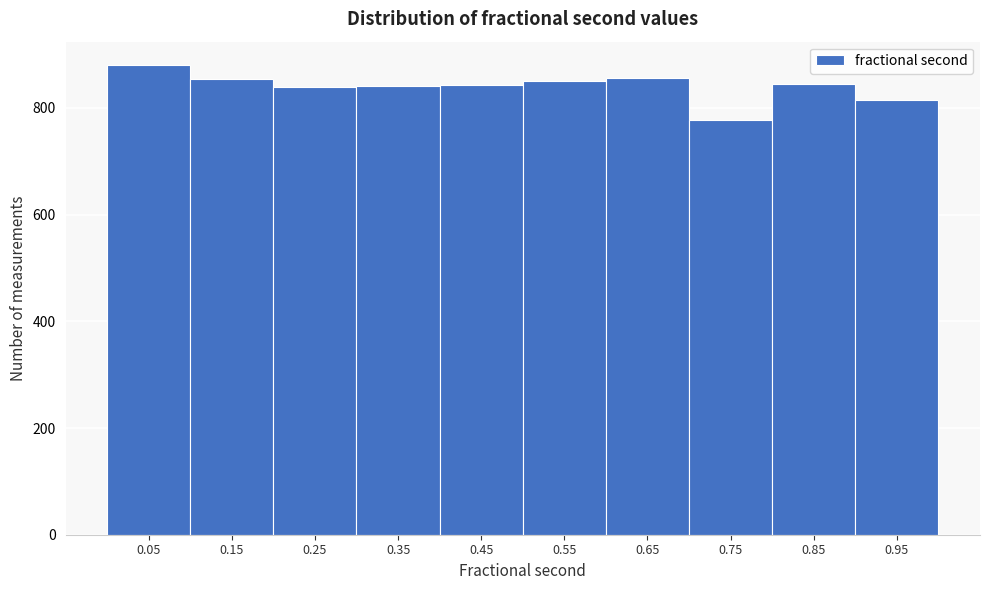

Reading left to right, transcribe this chart: for each bar, give the range it covers on the x-axis and its height. The values are not printed on the chart, so give them approximately, as read against the axis.

0.0 to 0.1: 880
0.1 to 0.2: 860
0.2 to 0.3: 840
0.3 to 0.4: 840
0.4 to 0.5: 840
0.5 to 0.6: 860
0.6 to 0.7: 860
0.7 to 0.8: 780
0.8 to 0.9: 840
0.9 to 1.0: 820